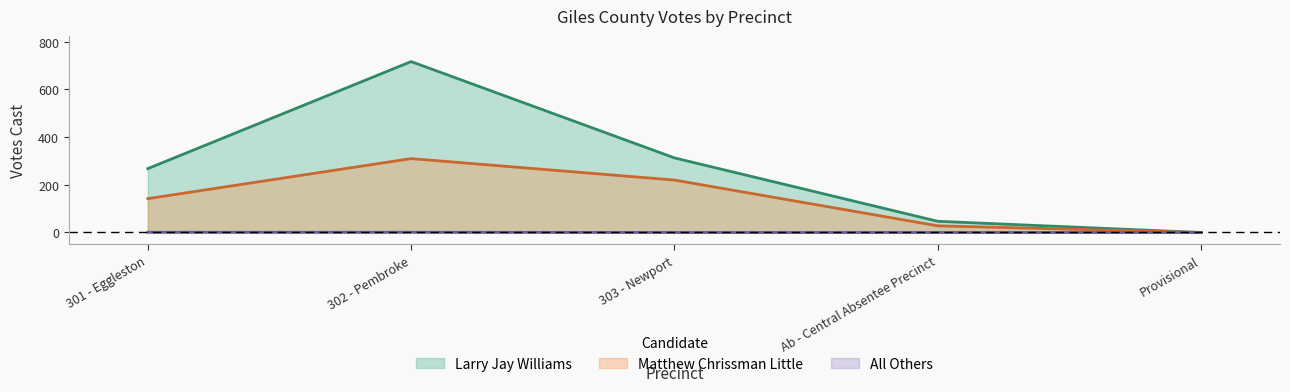

Rank the series by their average value, from lowest to highest.

All Others, Matthew Chrissman Little, Larry Jay Williams